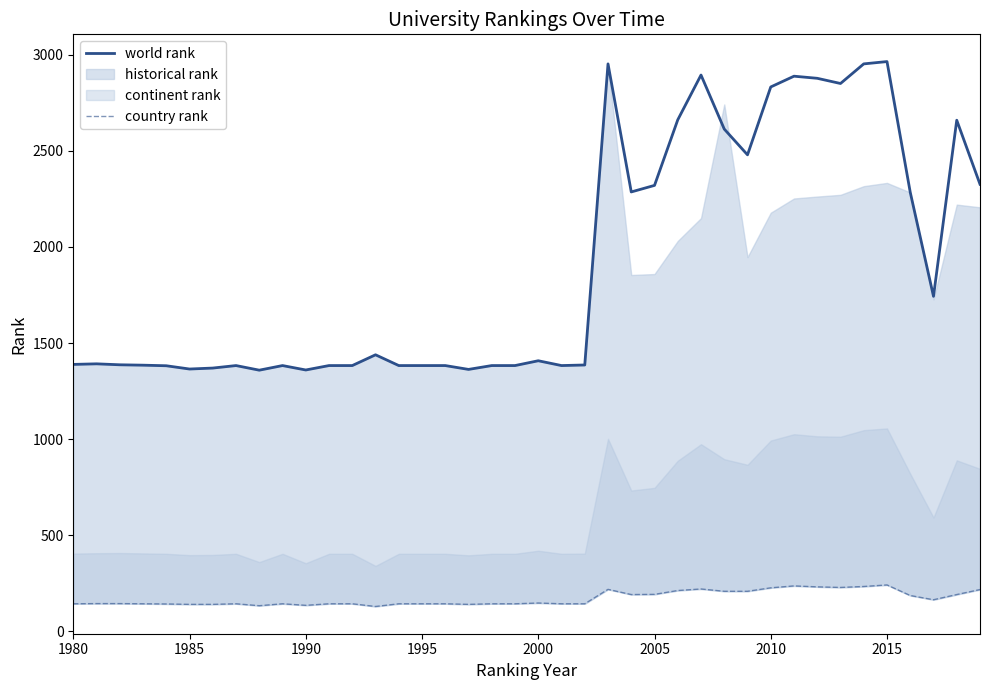

What is the maximum value for world rank?

2964